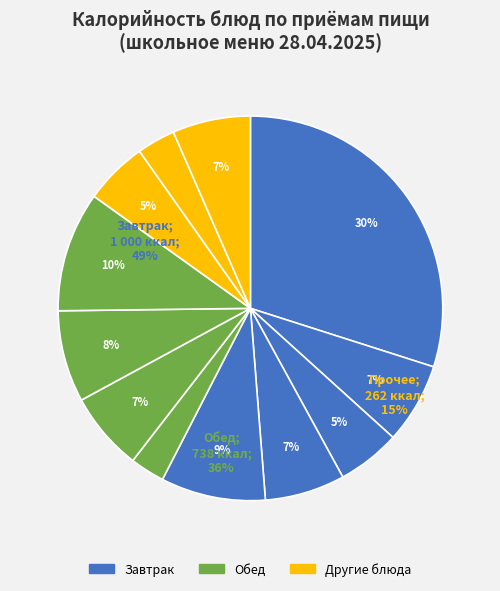

To the nearest percent, what portion does биточки рыбные с соусом represent?

8%